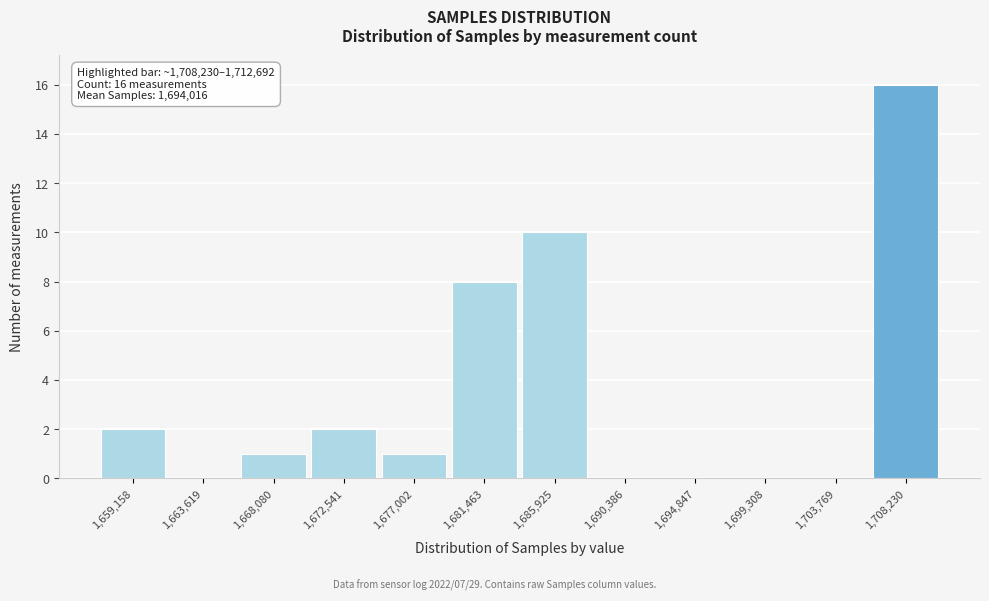

Reading left to right, list all the values displayed in this chart.

1,659,158=2	1,663,619=0	1,668,080=1	1,672,541=2	1,677,002=1	1,681,463=8	1,685,925=10	1,690,386=0	1,694,847=0	1,699,308=0	1,703,769=0	1,708,230=16